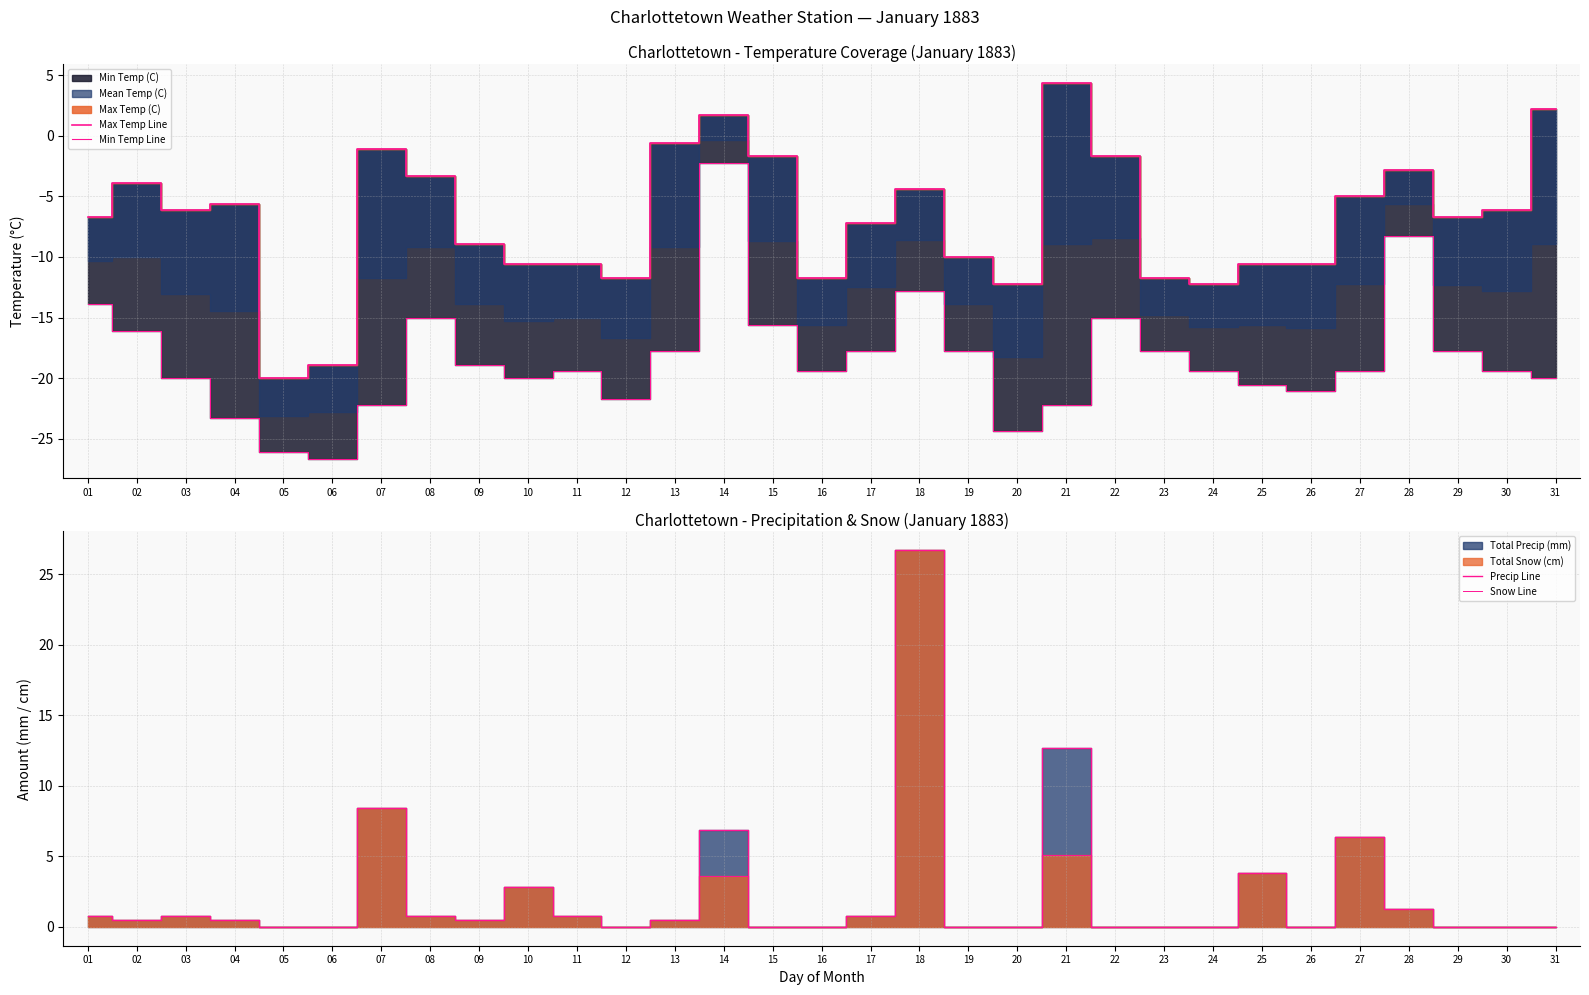

Which series changed the most between 25 and 30?

Max Temp Line